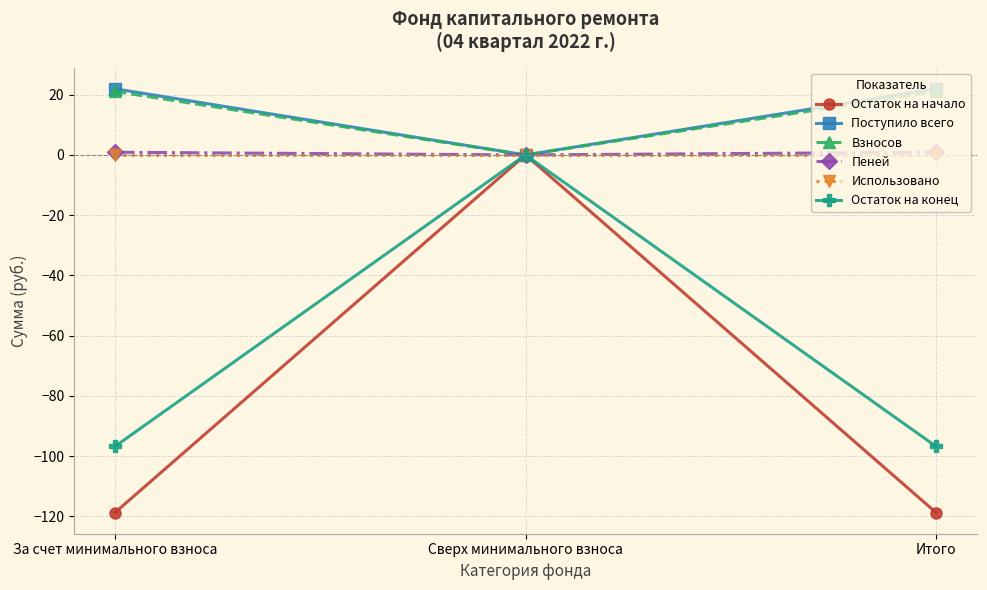

Is it true that Поступило всего equals 30.4 at Итого?

False